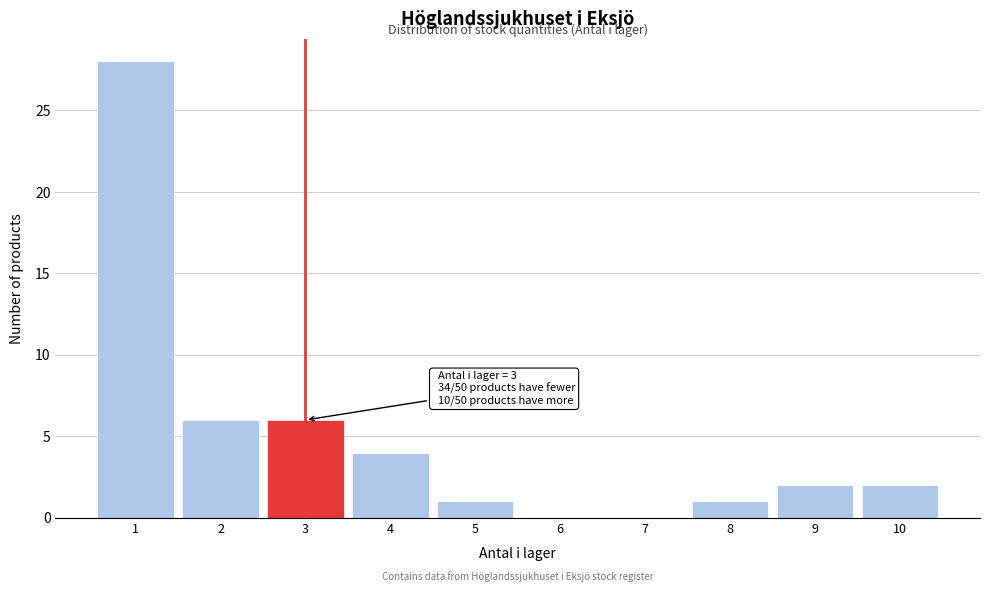

Reading left to right, list all the values displayed in this chart.

1=28	2=6	3=6	4=4	5=1	6=0	7=0	8=1	9=2	10=2